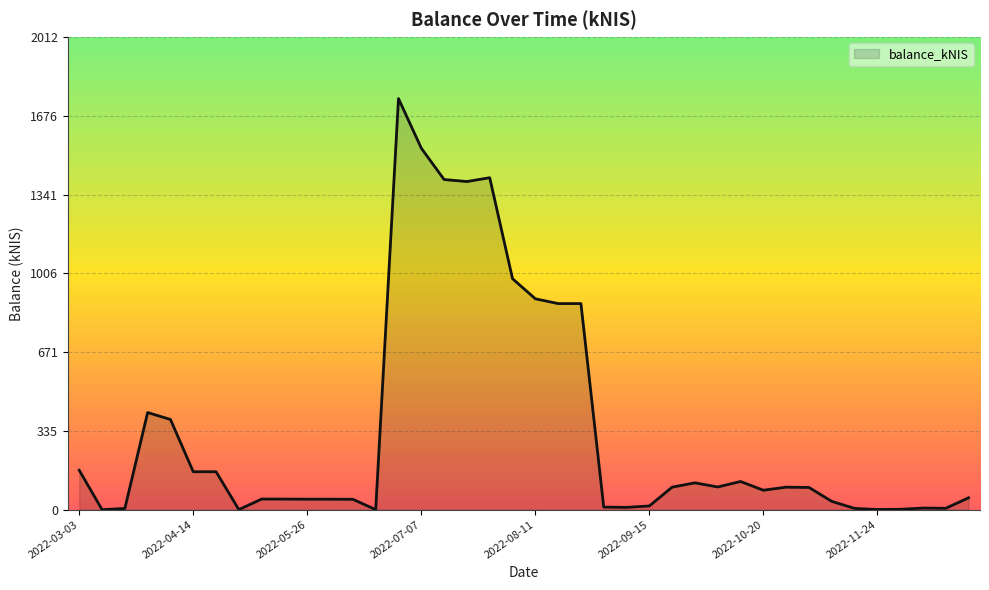

What is the difference between the maximum and minimum values?

1749.2